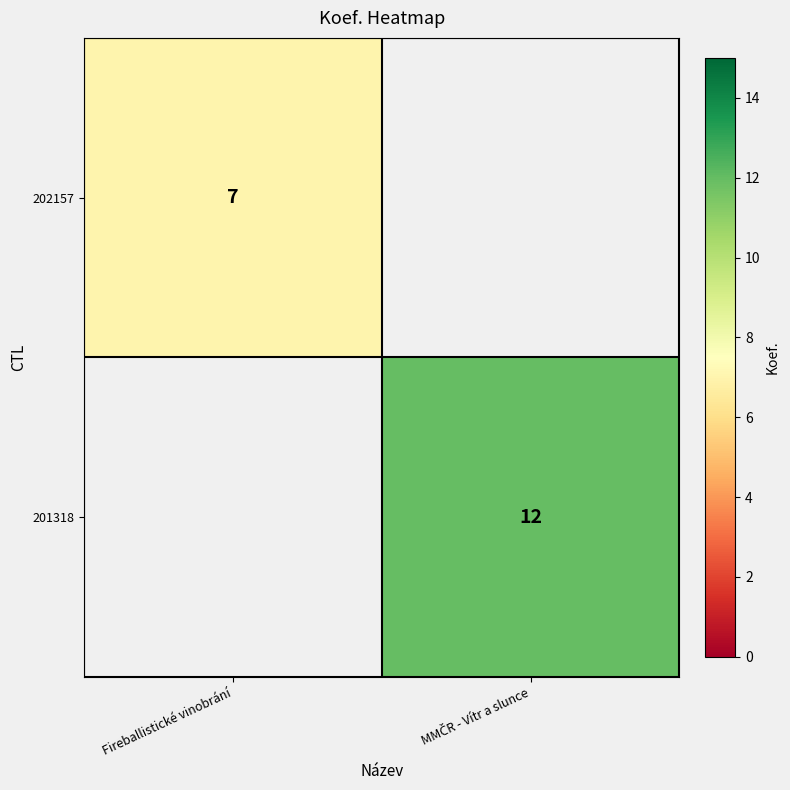

Is it true that 202157 equals 11 at Fireballistické vinobrání?

False